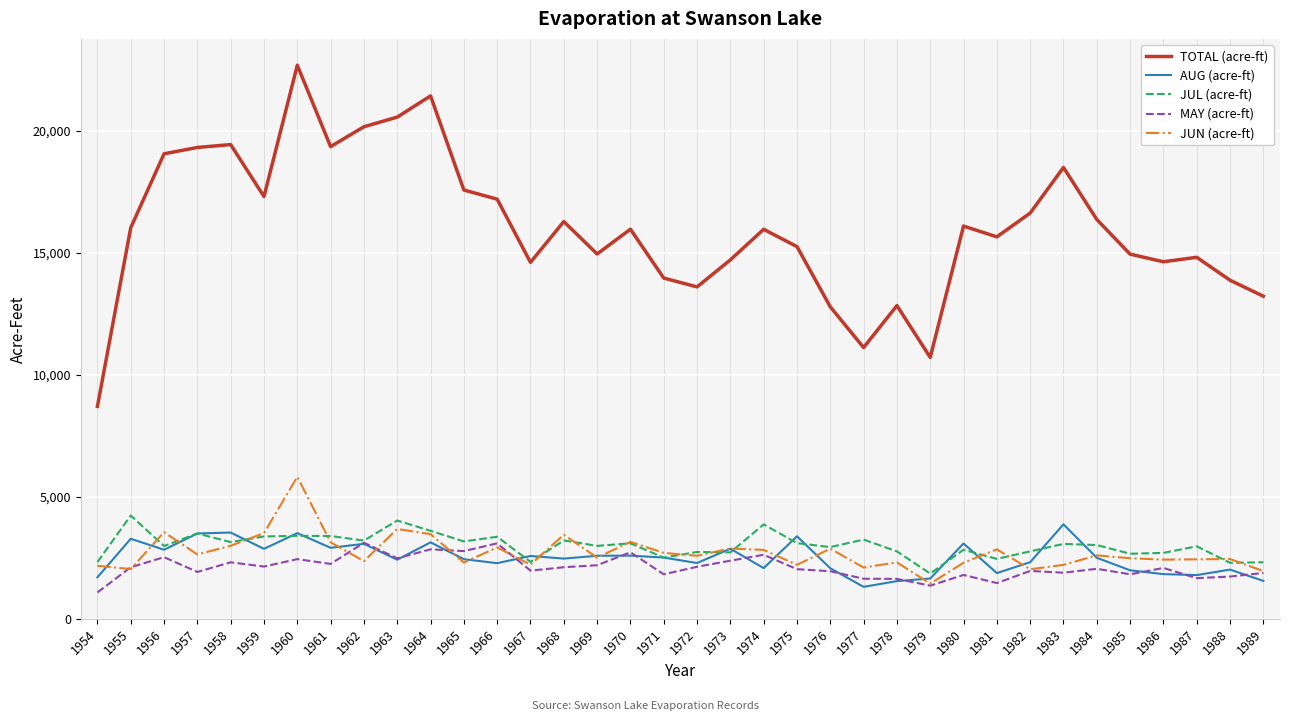

Which series changed the most between 1960 and 1974?

TOTAL (acre-ft)